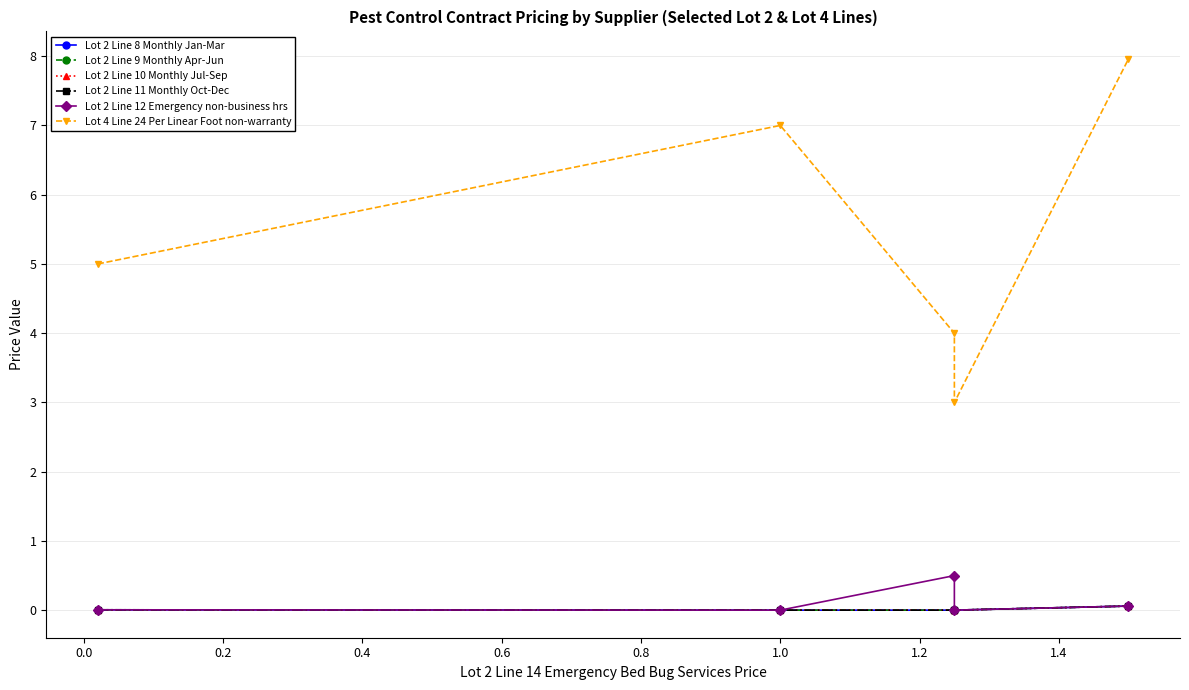

What is the maximum value shown in the chart?

8.0